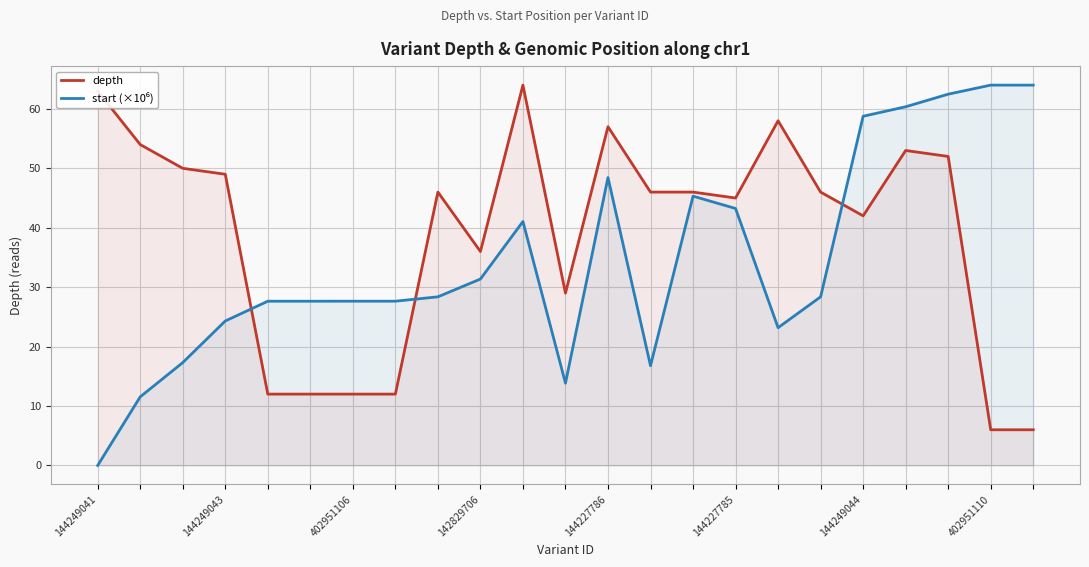

What is the difference between the maximum and minimum values in the start (×10⁶) series?

64.0